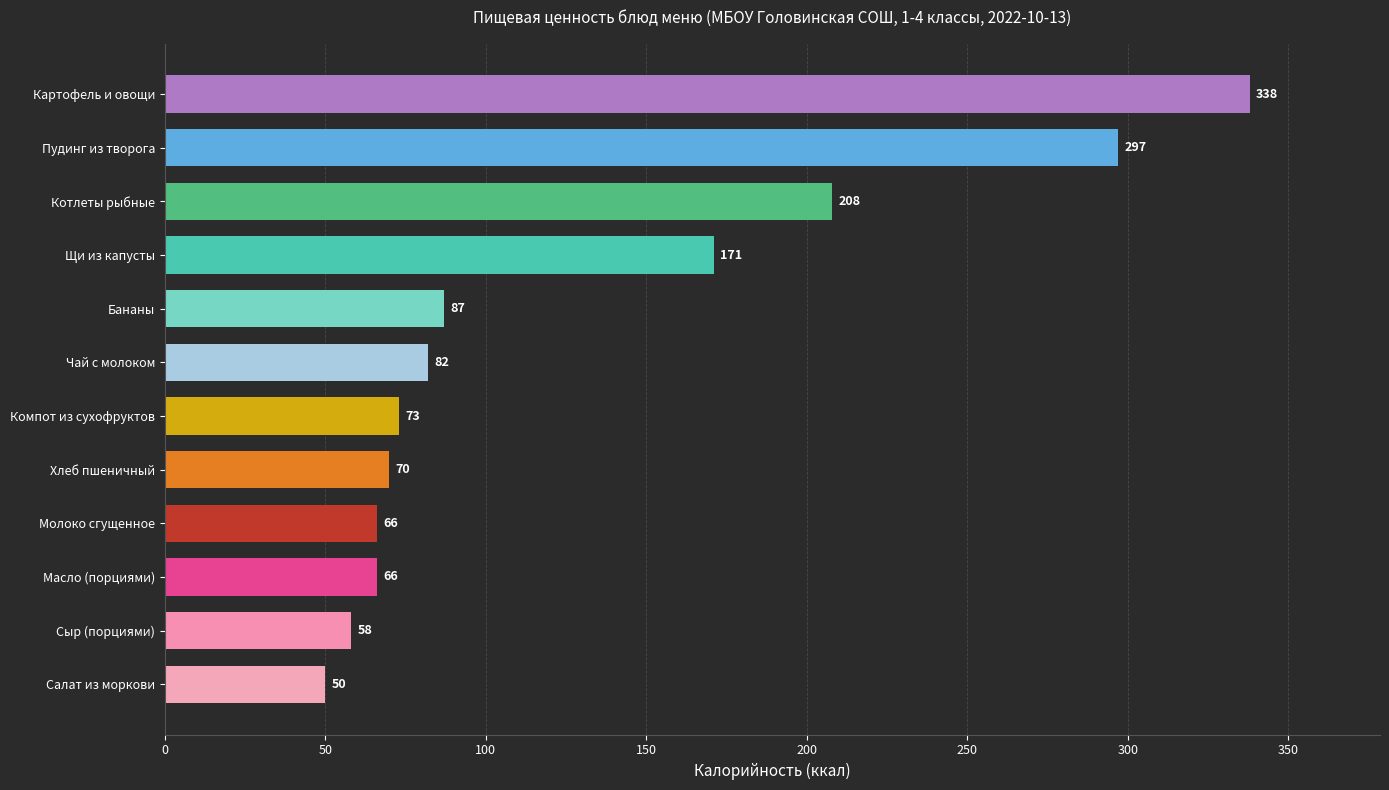

Reading bottom to top, list all the values displayed in this chart.

Салат из моркови=50	Сыр (порциями)=58	Масло (порциями)=66	Молоко сгущенное=66	Хлеб пшеничный=70	Компот из сухофруктов=73	Чай с молоком=82	Бананы=87	Щи из капусты=171	Котлеты рыбные=208	Пудинг из творога=297	Картофель и овощи=338